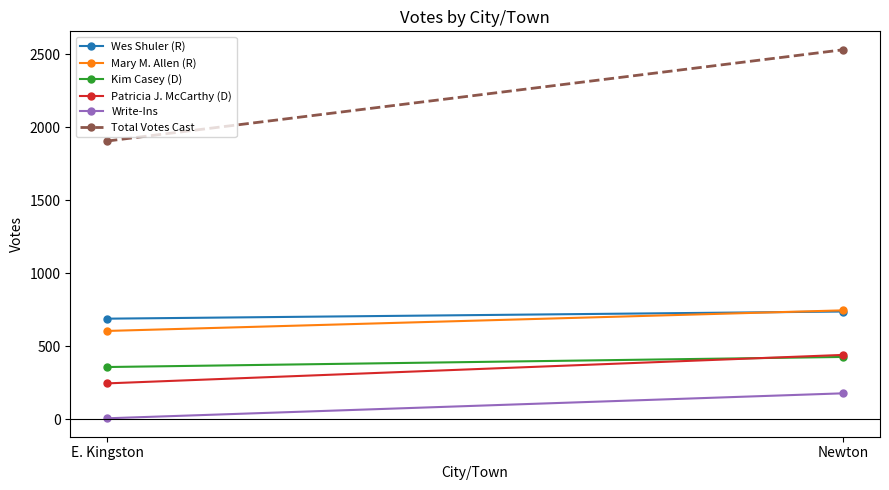

What is the difference between the Wes Shuler (R) values at Newton and E. Kingston?

49